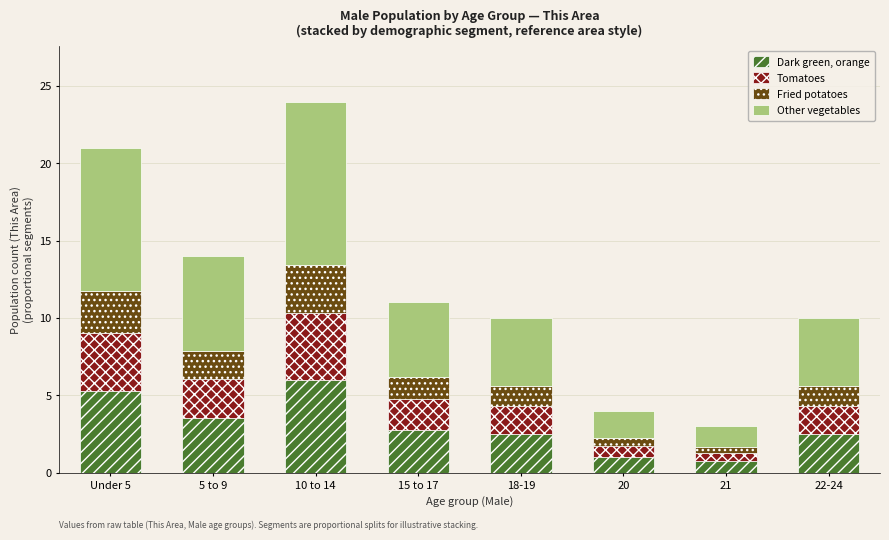

Count the number of categories in the chart.

8